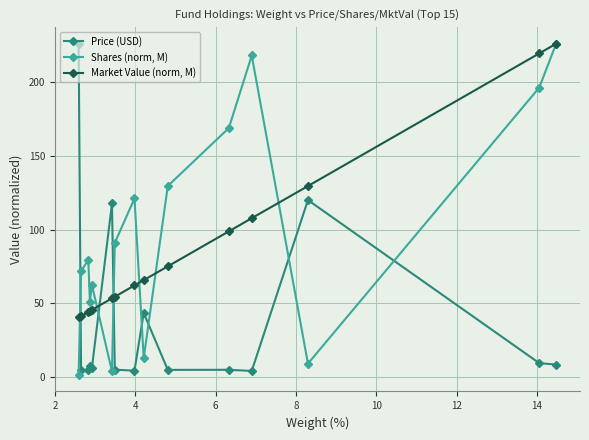

How many times do Shares (norm, M) and Price (USD) cross each other?

7